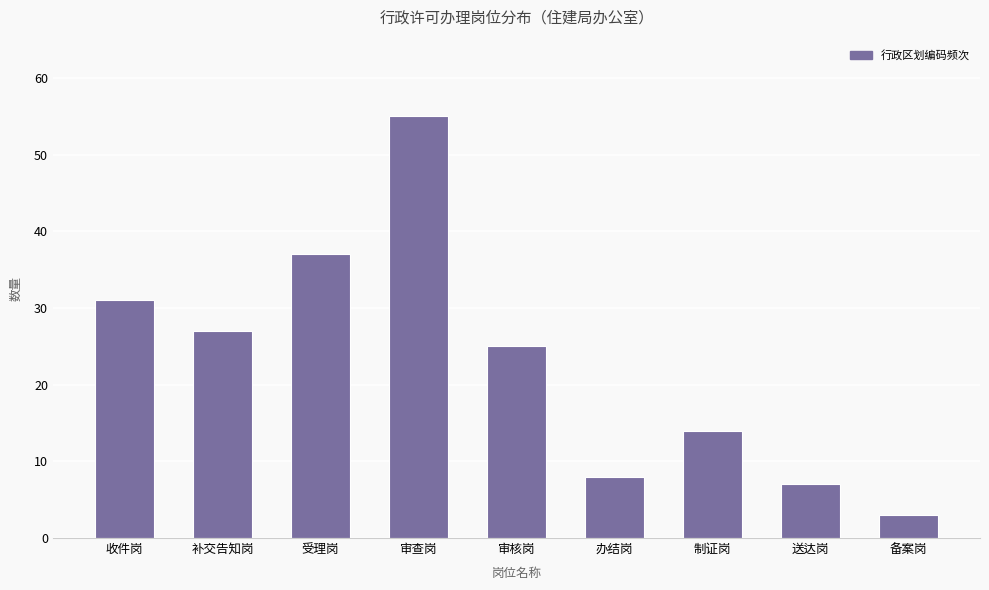

Which category has the highest value across all series?

审查岗